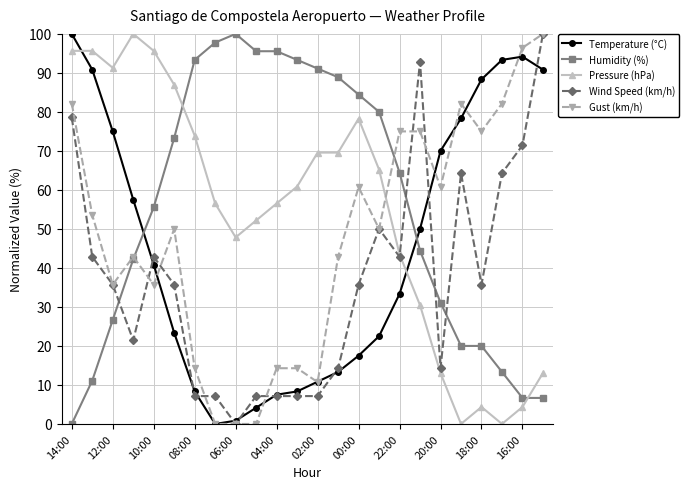

True or false: Temperature (°C) and Pressure (hPa) intersect in this chart.

True